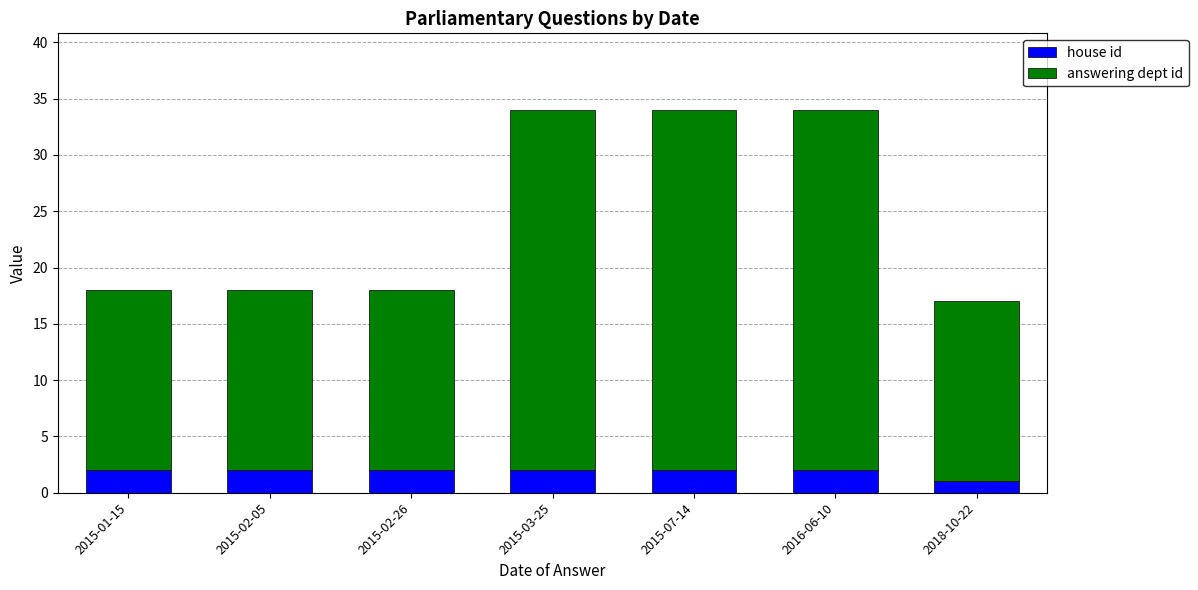

What is the sum of all house id values?

13